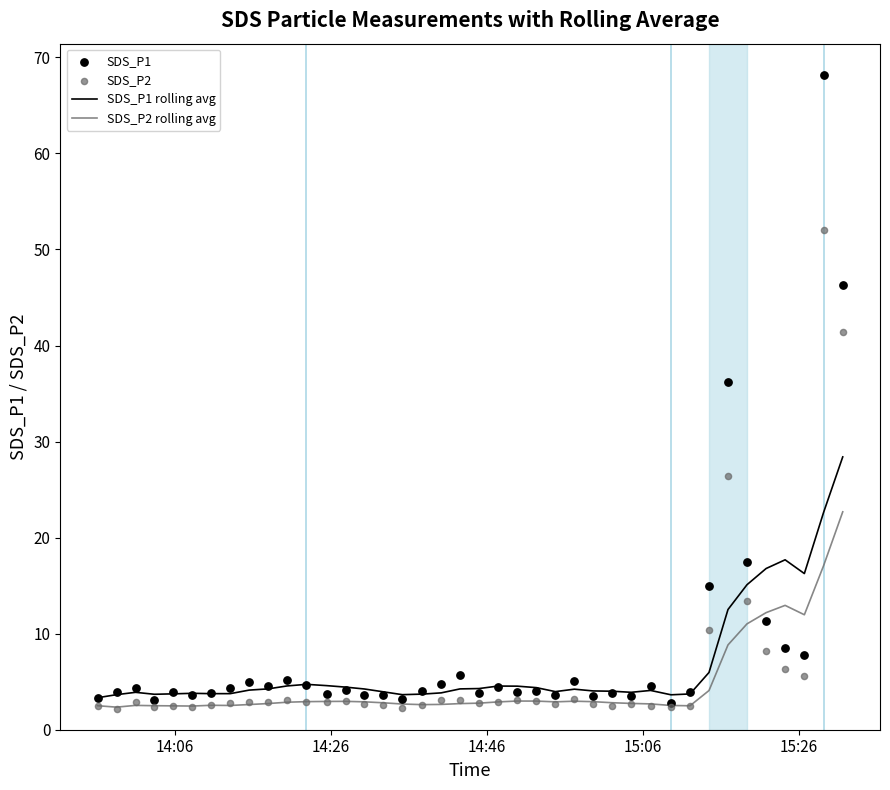

Which series has the widest spread of Y values?

SDS_P1